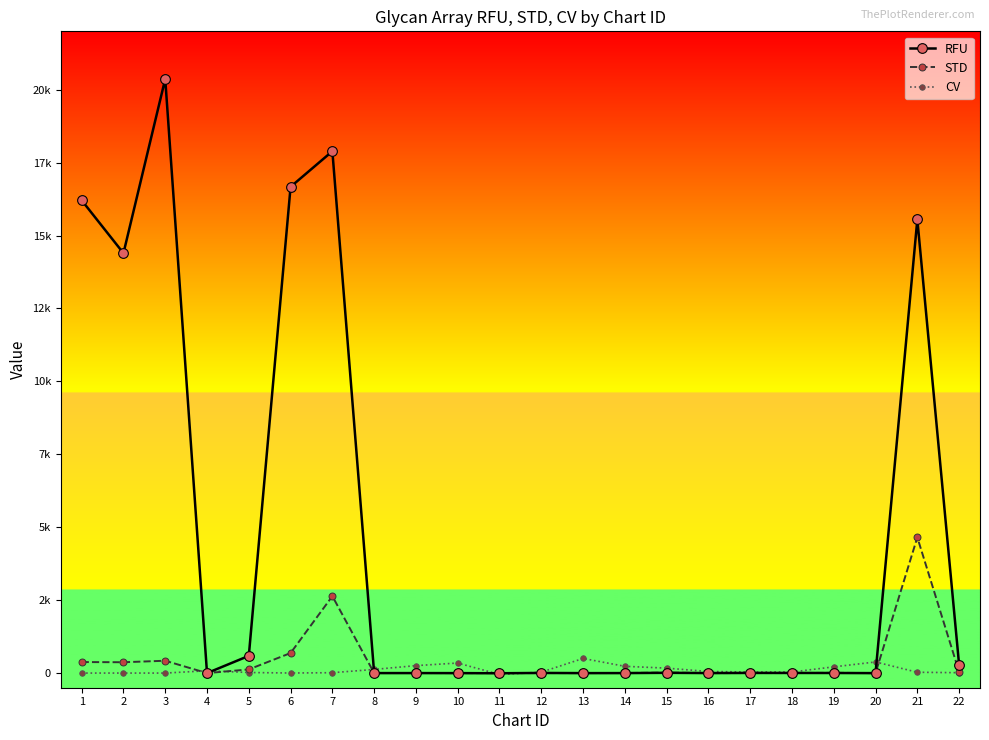

What are all the series names shown in the legend?

RFU, STD, CV